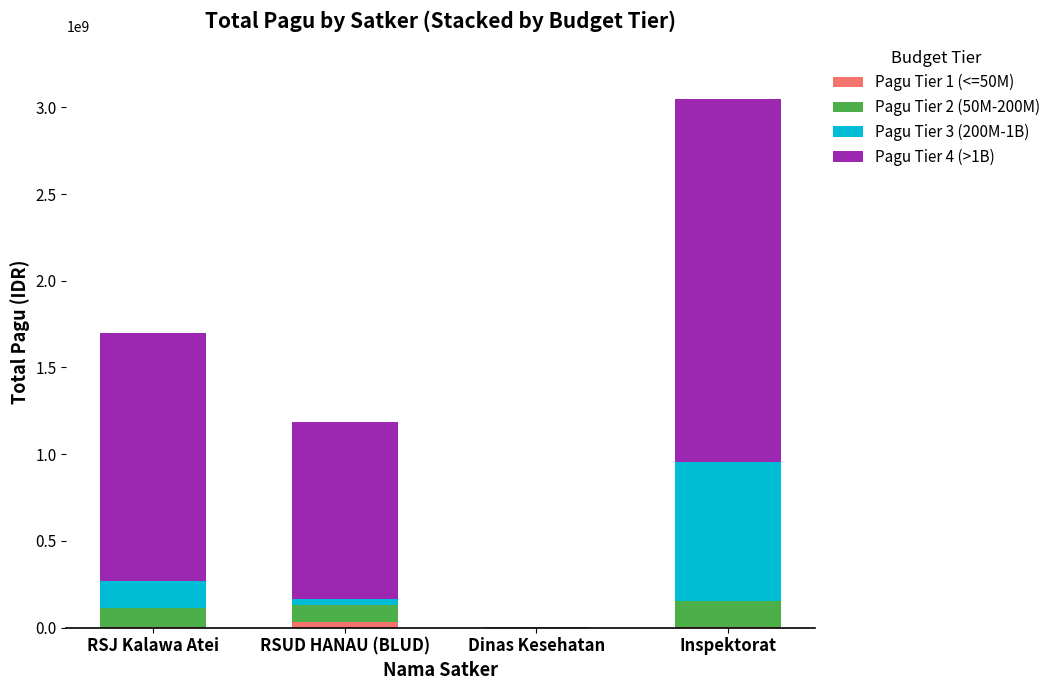

At which category is the sum across all series the highest?

Inspektorat